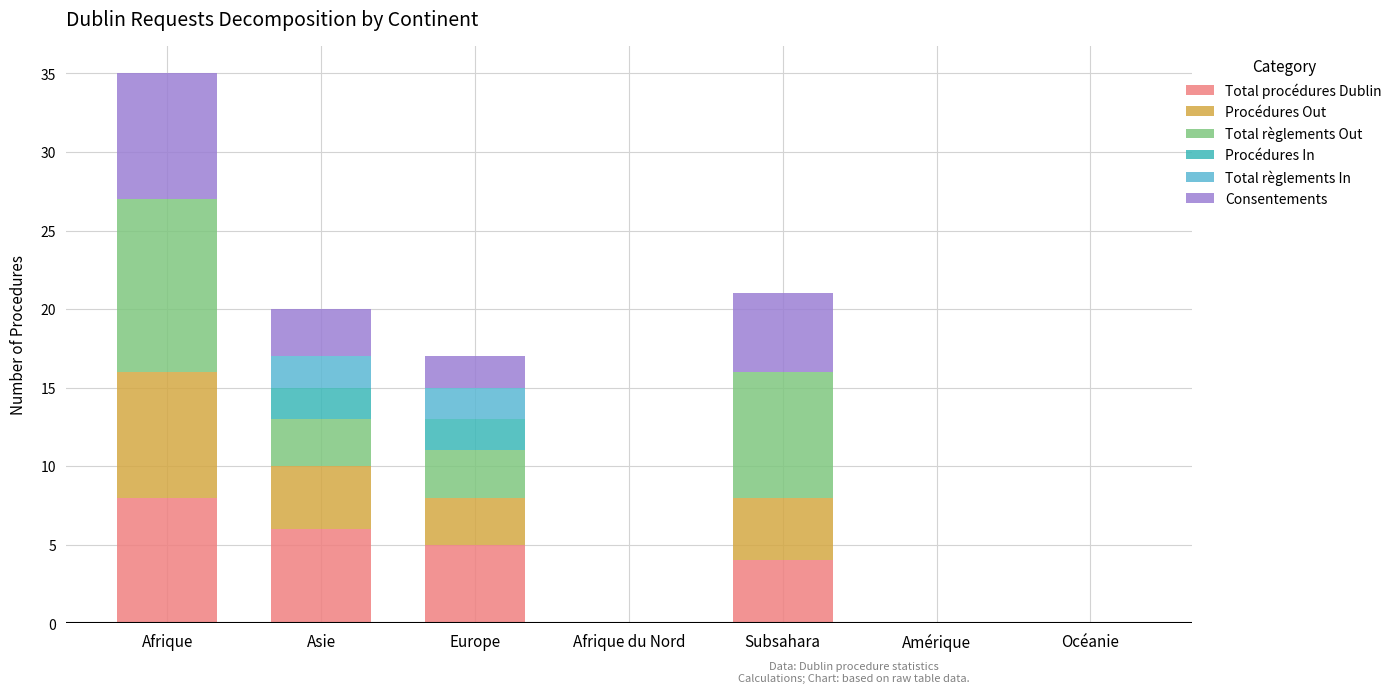

How many data points does each series have?

7